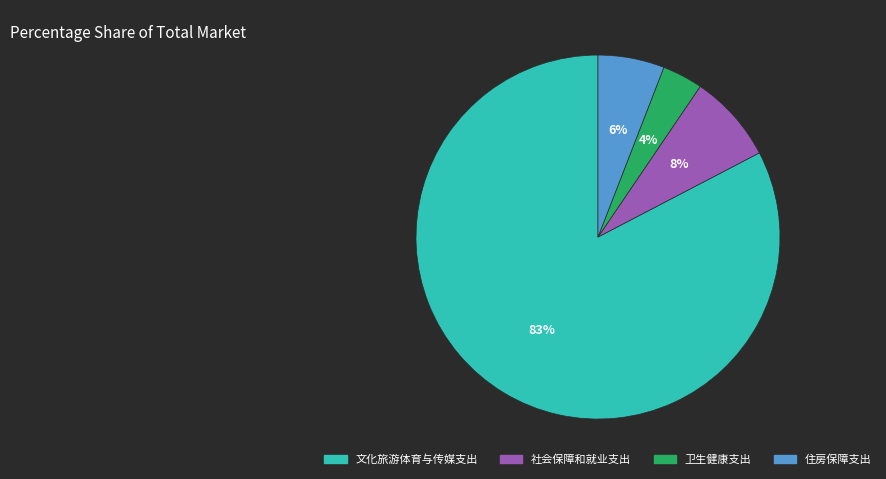

Is it true that 住房保障支出 is 18% of the pie?

False